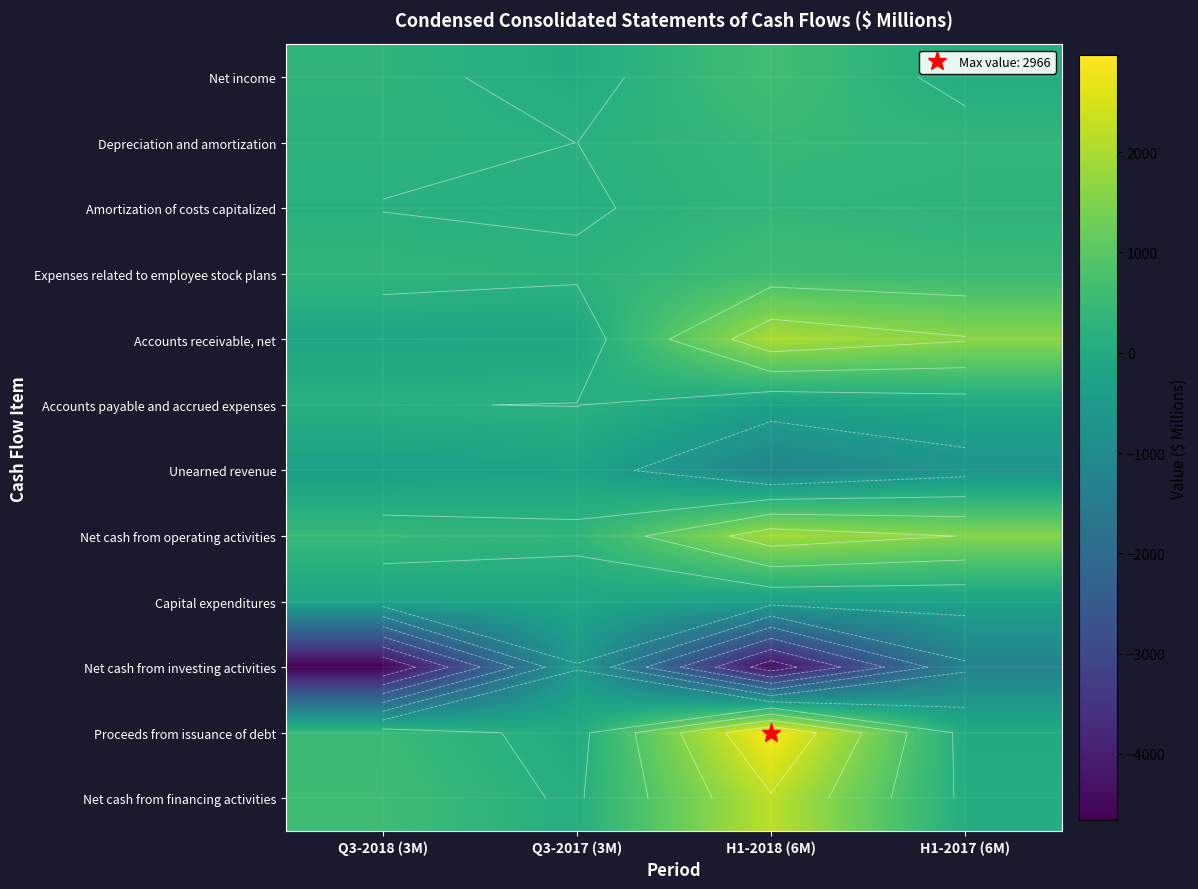

What is the difference between the Accounts receivable, net values at Q3-2017 (3M) and Q3-2018 (3M)?

19